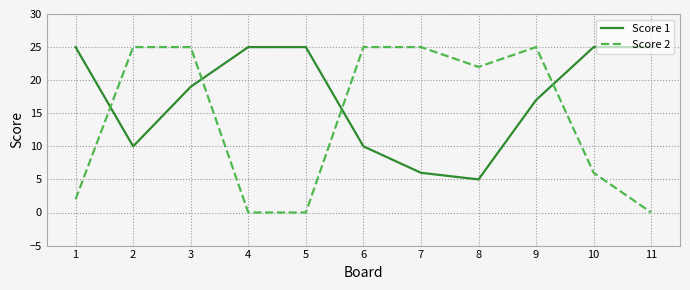

Is this an area chart (filled region under the line)?

No